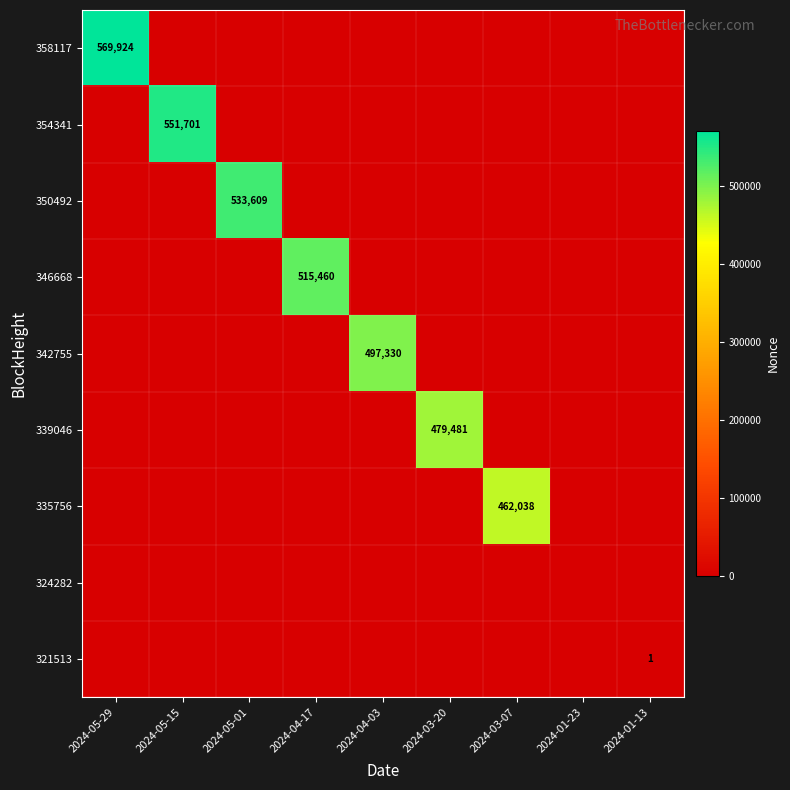

Rank the series by their maximum value, from lowest to highest.

324282, 321513, 335756, 339046, 342755, 346668, 350492, 354341, 358117